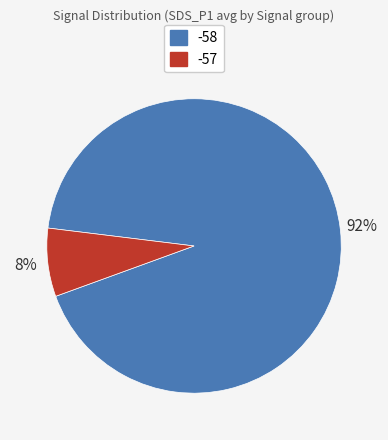

Do -58 and -57 together represent more than half of the pie?

Yes